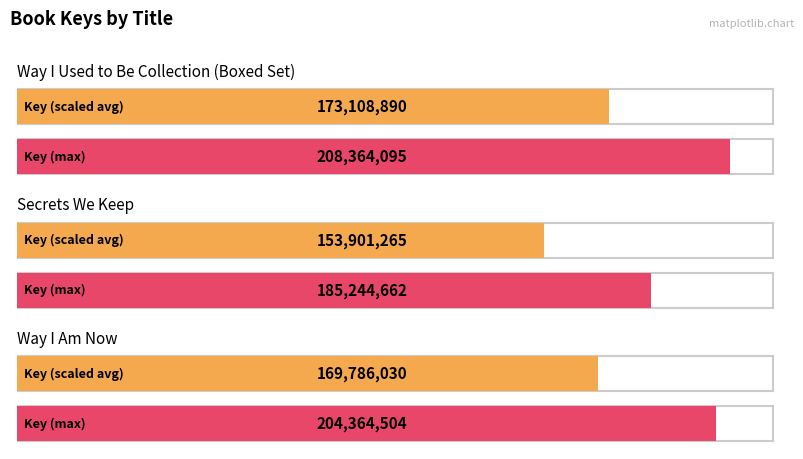

At which category does the chart reach its minimum across all series?

Secrets We Keep